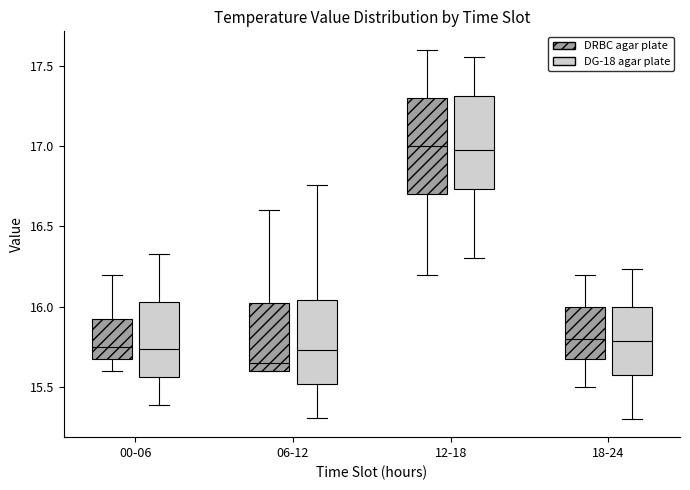

Where is the lower edge of the box for 00-06 (DRBC agar plate) on the y-axis? The values are not printed on the chart, so give them approximately, as read against the axis.

15.70